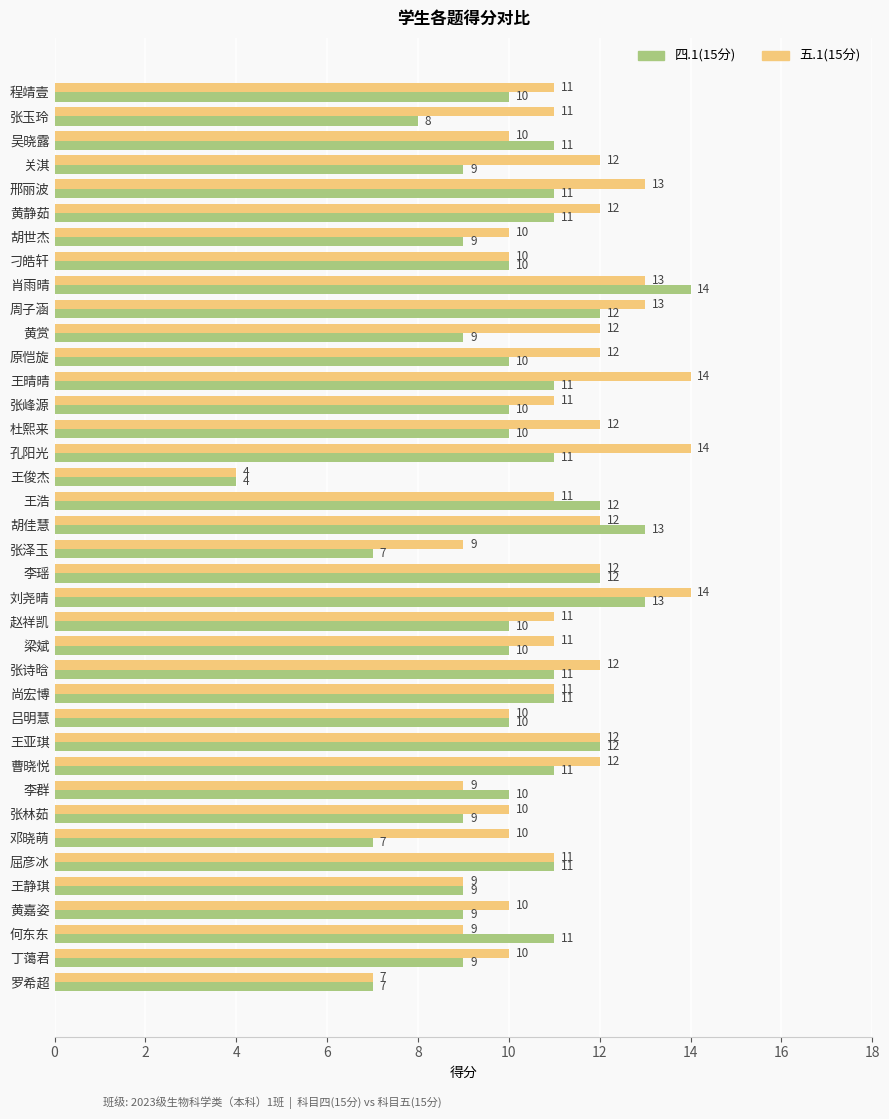

Rank the series at 吴晓露 from lowest to highest value.

五.1(15分), 四.1(15分)